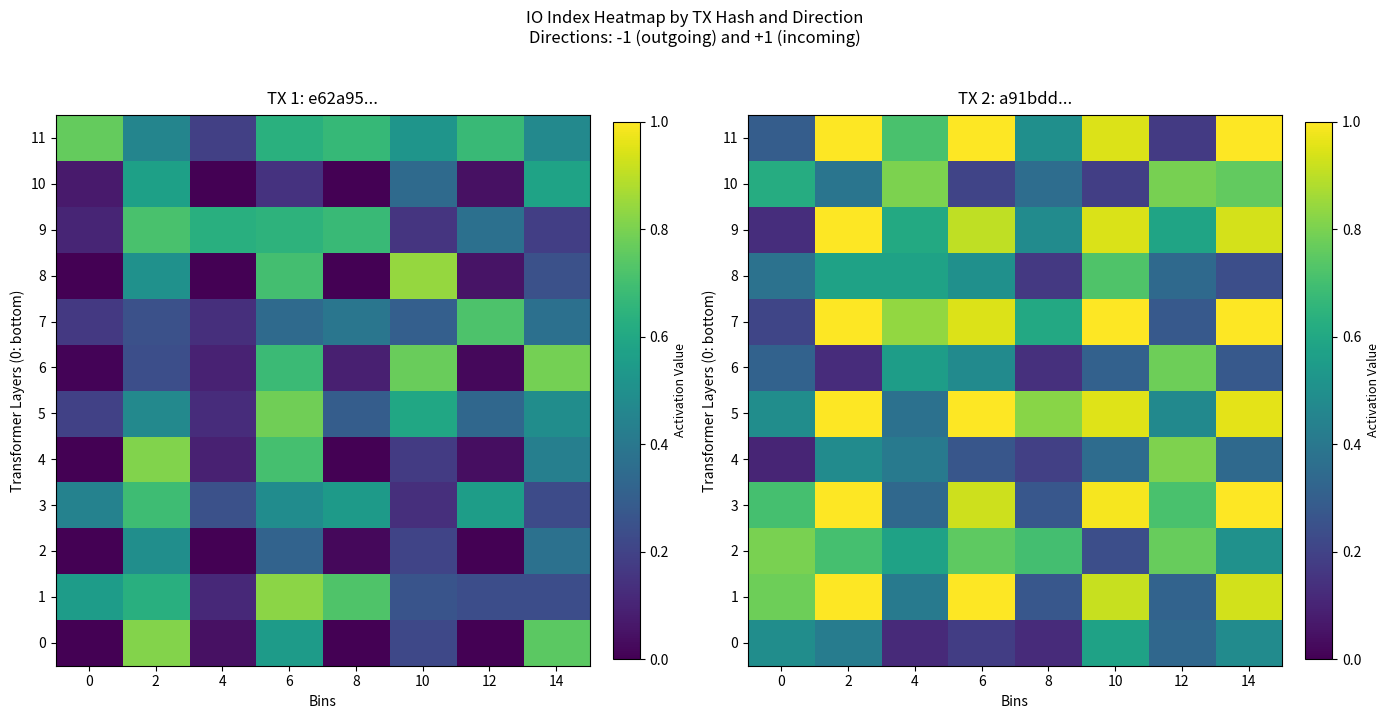

At which label is 8 closest to 0?

8